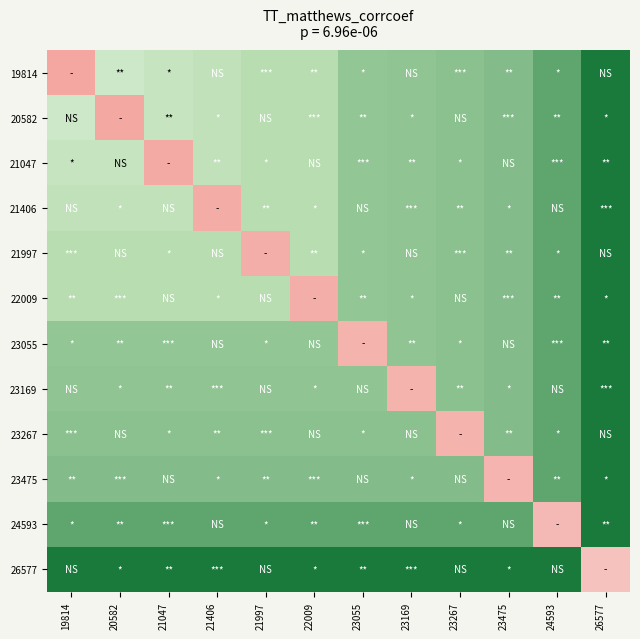

Reading right to left, list all the values displayed in this chart.

19814: 26577=26577	24593=24593	23475=23475	23267=23267	23169=23169	23055=23055	22009=22009	21997=21997	21406=21406	21047=21047	20582=20582	19814=8519
20582: 26577=26577	24593=24593	23475=23475	23267=23267	23169=23169	23055=23055	22009=22009	21997=21997	21406=21406	21047=21047	20582=8793	19814=20582
21047: 26577=26577	24593=24593	23475=23475	23267=23267	23169=23169	23055=23055	22009=22009	21997=21997	21406=21406	21047=8973	20582=21047	19814=21047
21406: 26577=26577	24593=24593	23475=23475	23267=23267	23169=23169	23055=23055	22009=22009	21997=21997	21406=9110	21047=21406	20582=21406	19814=21406
21997: 26577=26577	24593=24593	23475=23475	23267=23267	23169=23169	23055=23055	22009=22009	21997=9346	21406=21997	21047=21997	20582=21997	19814=21997
22009: 26577=26577	24593=24593	23475=23475	23267=23267	23169=23169	23055=23055	22009=9351	21997=22009	21406=22009	21047=22009	20582=22009	19814=22009
23055: 26577=26577	24593=24593	23475=23475	23267=23267	23169=23169	23055=9752	22009=23055	21997=23055	21406=23055	21047=23055	20582=23055	19814=23055
23169: 26577=26577	24593=24593	23475=23475	23267=23267	23169=9796	23055=23169	22009=23169	21997=23169	21406=23169	21047=23169	20582=23169	19814=23169
23267: 26577=26577	24593=24593	23475=23475	23267=9833	23169=23267	23055=23267	22009=23267	21997=23267	21406=23267	21047=23267	20582=23267	19814=23267
23475: 26577=26577	24593=24593	23475=9918	23267=23475	23169=23475	23055=23475	22009=23475	21997=23475	21406=23475	21047=23475	20582=23475	19814=23475
24593: 26577=26577	24593=10362	23475=24593	23267=24593	23169=24593	23055=24593	22009=24593	21997=24593	21406=24593	21047=24593	20582=24593	19814=24593
26577: 26577=11148	24593=26577	23475=26577	23267=26577	23169=26577	23055=26577	22009=26577	21997=26577	21406=26577	21047=26577	20582=26577	19814=26577